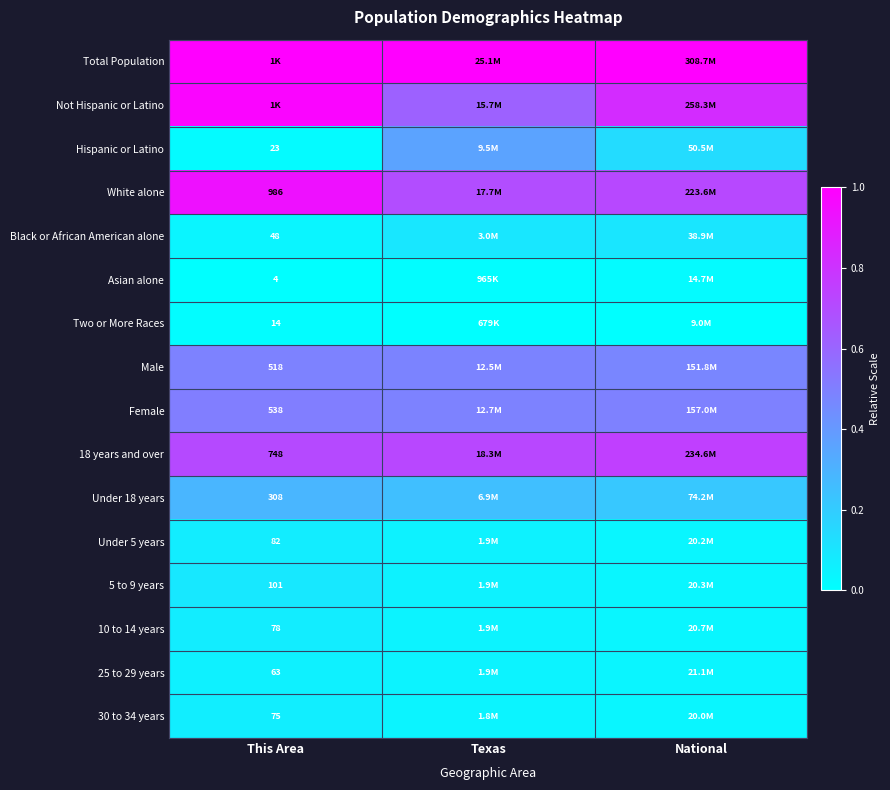

What is the difference between the maximum and minimum values in the Not Hispanic or Latino series?

0.4